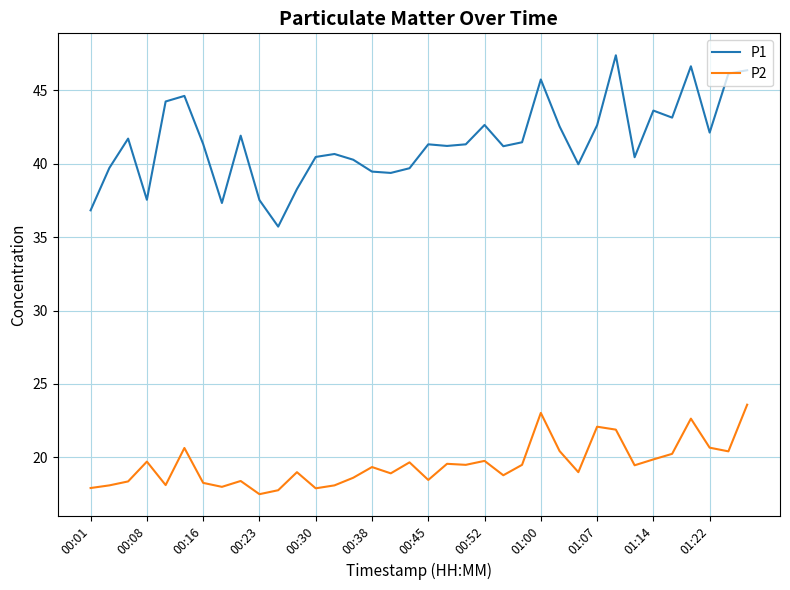

Count the number of categories in the chart.

36